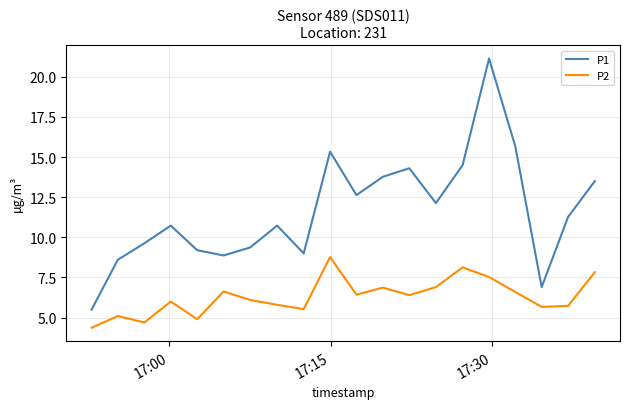

Which series has the largest range (max minus min)?

P1